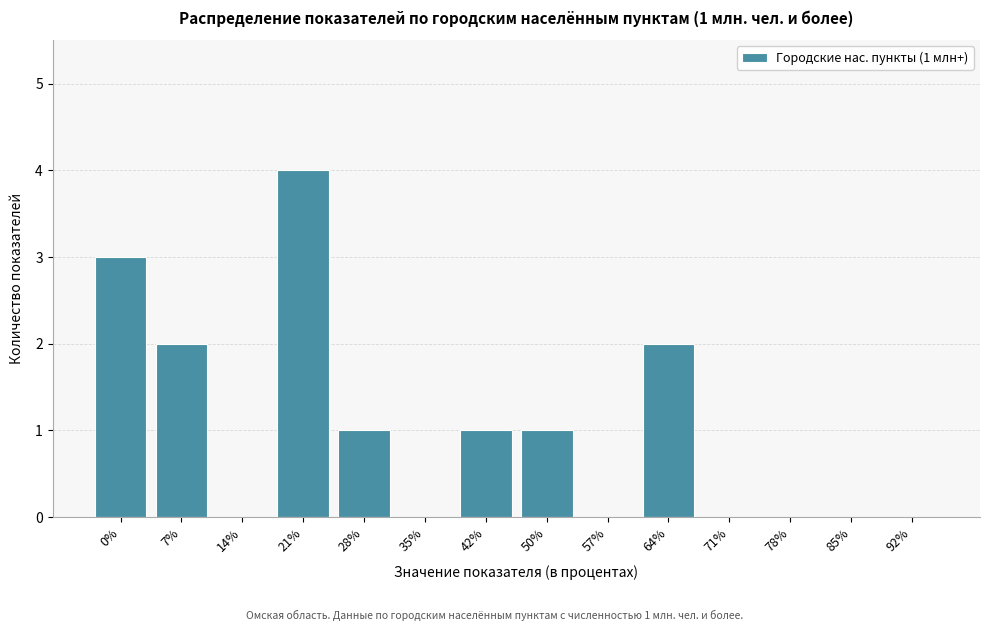

Reading right to left, transcribe all the data shown in this chart.

92%=0	85%=0	78%=0	71%=0	64%=2	57%=0	50%=1	42%=1	35%=0	28%=1	21%=4	14%=0	7%=2	0%=3